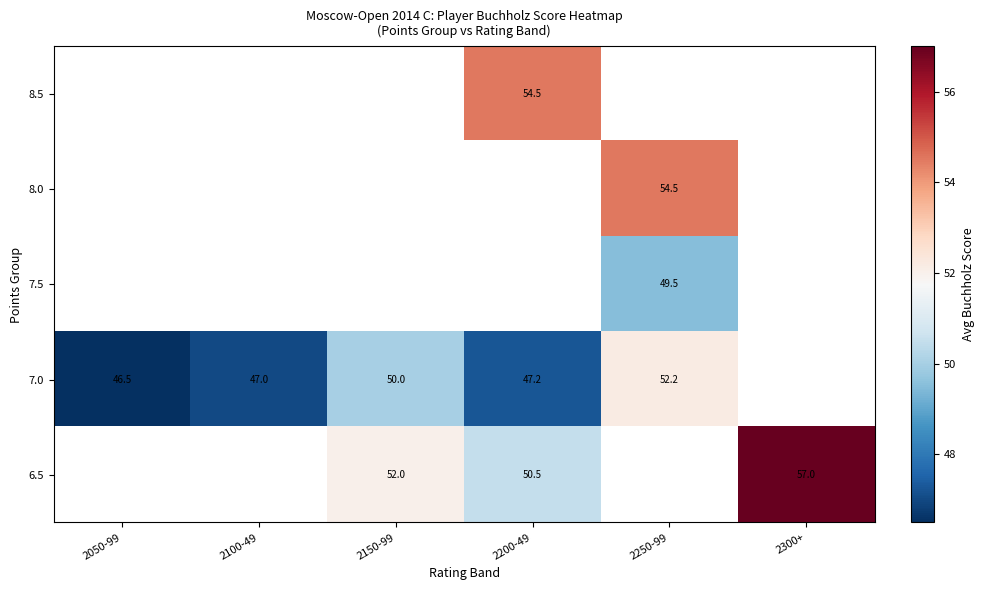

The value of 7.0 at 2050-99 is 46.5. True or false?

True